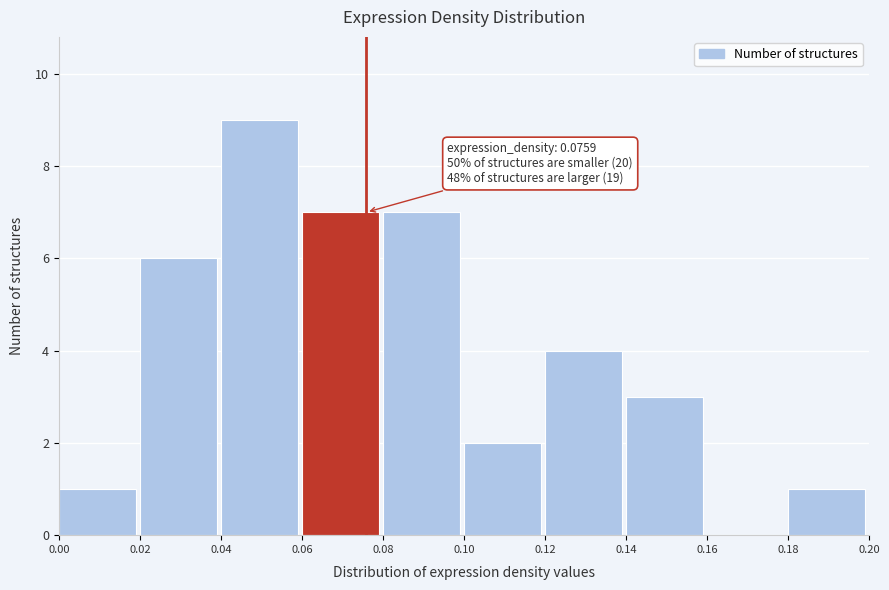

Over which range of the x-axis is the bar tallest?

0.04 to 0.06